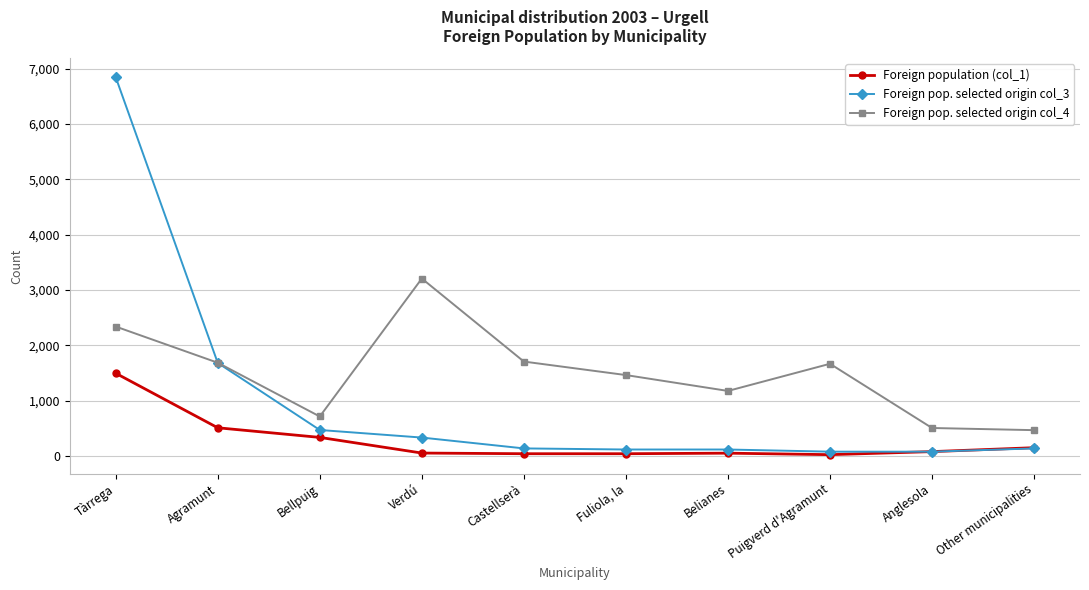

In Foreign population (col_1), how many points are higher than both neighbors (excluding endpoints)?

1